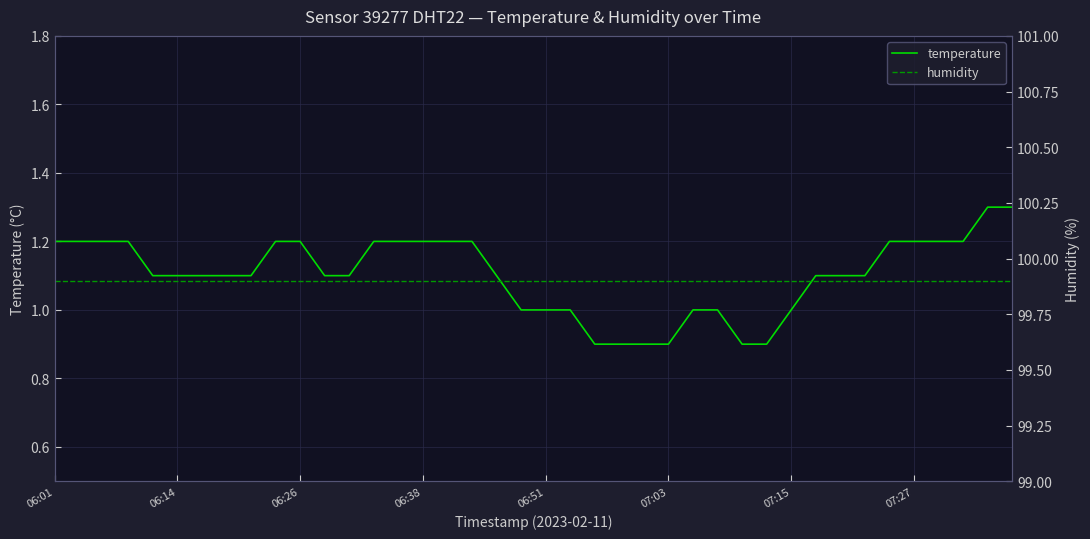

Is it true that temperature equals 1.6 at 07:03?

False